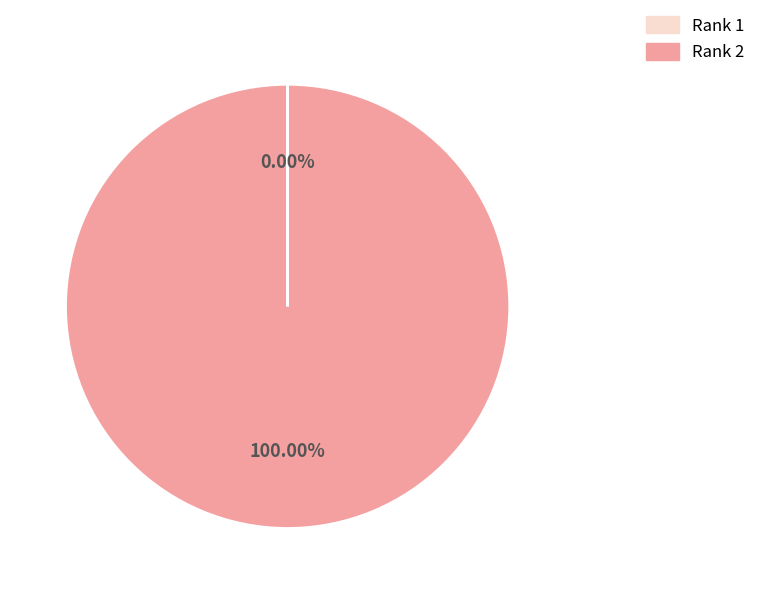

What is the majority slice?

Rank 2